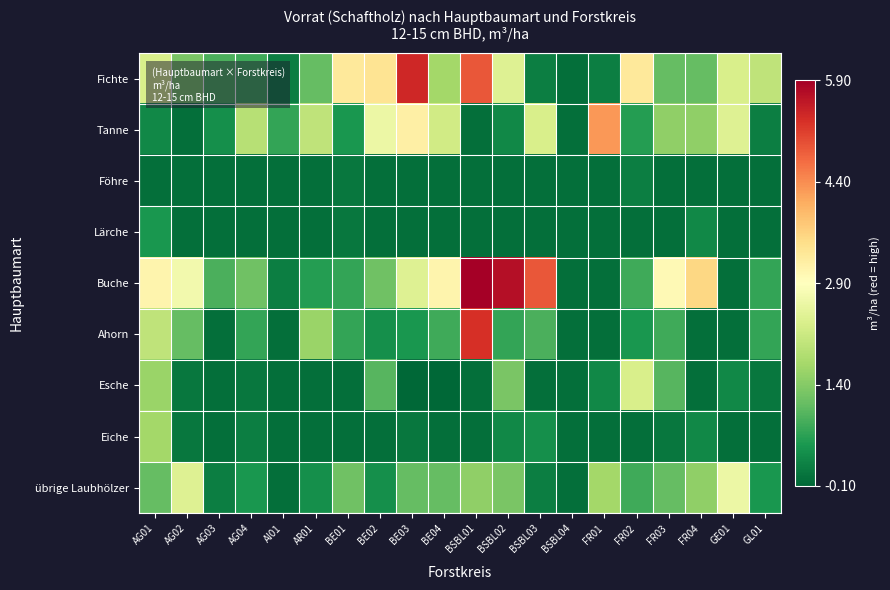

Reading left to right, list all the values displayed in this chart.

Fichte: AG01=2.3	AG02=1.3	AG03=0.9	AG04=0.8	AI01=0.2	AR01=1.1	BE01=3.3	BE02=3.4	BE03=5.4	BE04=1.7	BSBL01=4.9	BSBL02=2.4	BSBL03=0.2	BSBL04=0.0	FR01=0.2	FR02=3.3	FR03=1.1	FR04=1.1	GE01=2.3	GL01=2.0
Tanne: AG01=0.3	AG02=0.0	AG03=0.4	AG04=1.9	AI01=0.7	AR01=2.0	BE01=0.5	BE02=2.6	BE03=3.2	BE04=2.2	BSBL01=0.0	BSBL02=0.3	BSBL03=2.3	BSBL04=0.0	FR01=4.3	FR02=0.6	FR03=1.5	FR04=1.5	GE01=2.4	GL01=0.2
Föhre: AG01=0.0	AG02=0.0	AG03=0.0	AG04=0.0	AI01=0.0	AR01=0.0	BE01=0.1	BE02=0.0	BE03=0.0	BE04=0.0	BSBL01=0.0	BSBL02=0.0	BSBL03=0.0	BSBL04=0.0	FR01=0.0	FR02=0.2	FR03=0.0	FR04=0.0	GE01=0.0	GL01=0.0
Lärche: AG01=0.5	AG02=0.0	AG03=0.0	AG04=0.0	AI01=0.0	AR01=0.0	BE01=0.1	BE02=0.0	BE03=0.0	BE04=0.0	BSBL01=0.0	BSBL02=0.0	BSBL03=0.0	BSBL04=0.0	FR01=0.0	FR02=0.0	FR03=0.0	FR04=0.3	GE01=0.0	GL01=0.0
Buche: AG01=3.1	AG02=2.7	AG03=0.9	AG04=1.2	AI01=0.2	AR01=0.6	BE01=0.7	BE02=1.2	BE03=2.4	BE04=3.1	BSBL01=5.9	BSBL02=5.7	BSBL03=4.9	BSBL04=0.0	FR01=0.0	FR02=0.8	FR03=3.0	FR04=3.6	GE01=0.0	GL01=0.7
Ahorn: AG01=2.0	AG02=1.1	AG03=0.0	AG04=0.7	AI01=0.0	AR01=1.6	BE01=0.7	BE02=0.4	BE03=0.5	BE04=0.8	BSBL01=5.3	BSBL02=0.7	BSBL03=0.9	BSBL04=0.0	FR01=0.0	FR02=0.5	FR03=0.8	FR04=0.0	GE01=0.0	GL01=0.7
Esche: AG01=1.6	AG02=0.1	AG03=0.0	AG04=0.1	AI01=0.0	AR01=0.0	BE01=0.0	BE02=1.0	BE03=-0.1	BE04=-0.1	BSBL01=0.0	BSBL02=1.3	BSBL03=0.0	BSBL04=0.0	FR01=0.3	FR02=2.3	FR03=1.0	FR04=0.0	GE01=0.3	GL01=0.1
Eiche: AG01=1.7	AG02=0.1	AG03=0.0	AG04=0.2	AI01=0.0	AR01=0.0	BE01=0.0	BE02=0.0	BE03=0.1	BE04=0.0	BSBL01=0.0	BSBL02=0.3	BSBL03=0.4	BSBL04=0.0	FR01=0.0	FR02=0.0	FR03=0.1	FR04=0.3	GE01=0.0	GL01=0.0
übrige Laubhölzer: AG01=1.1	AG02=2.4	AG03=0.2	AG04=0.5	AI01=0.0	AR01=0.4	BE01=1.2	BE02=0.4	BE03=1.1	BE04=1.1	BSBL01=1.5	BSBL02=1.3	BSBL03=0.2	BSBL04=0.0	FR01=1.7	FR02=0.8	FR03=1.1	FR04=1.5	GE01=2.6	GL01=0.5